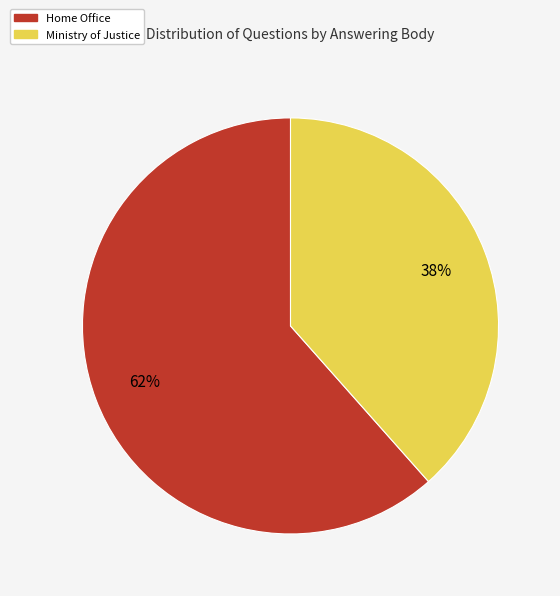

Does any single category account for the majority?

Yes